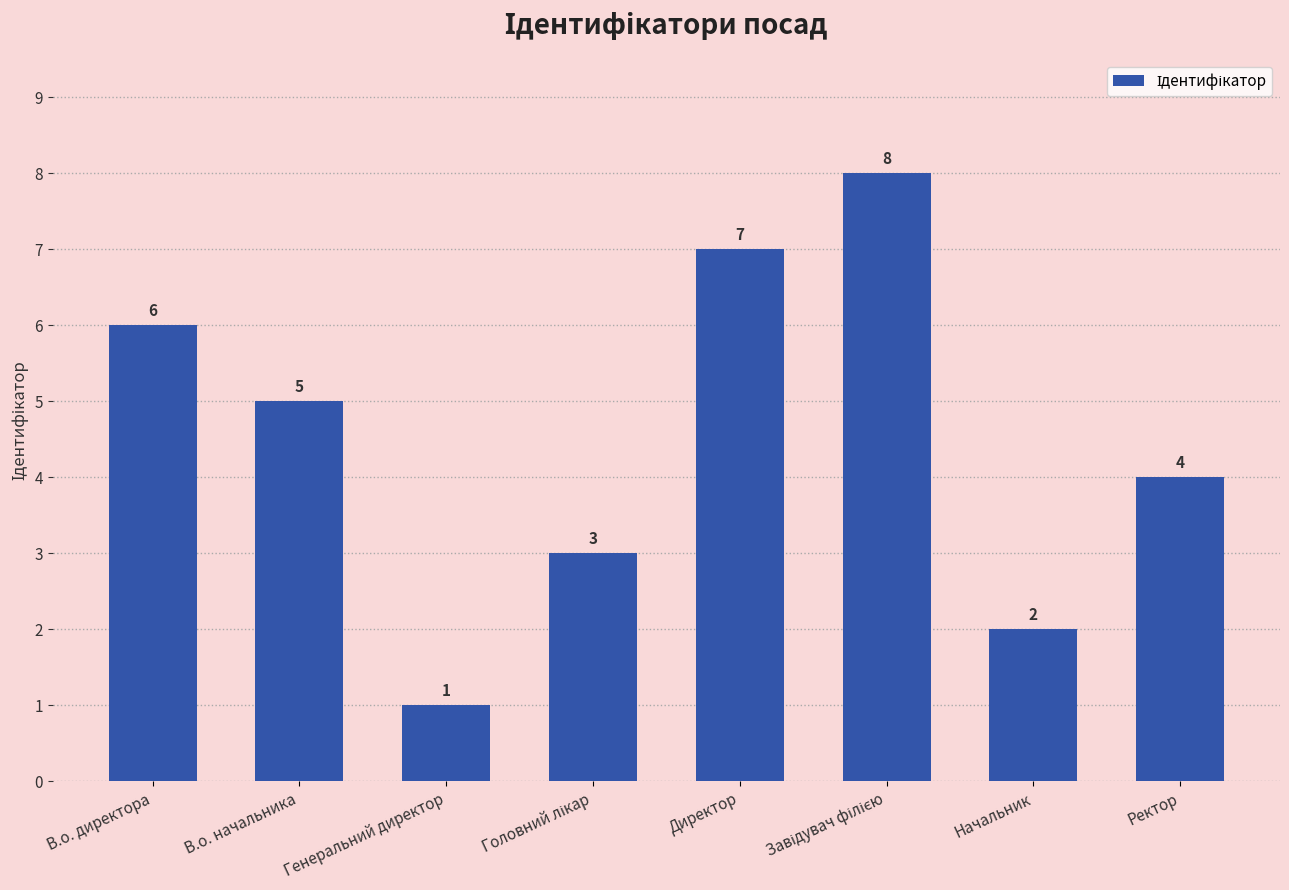

What is the ratio of the value at Начальник to the value at Ректор?

0.5